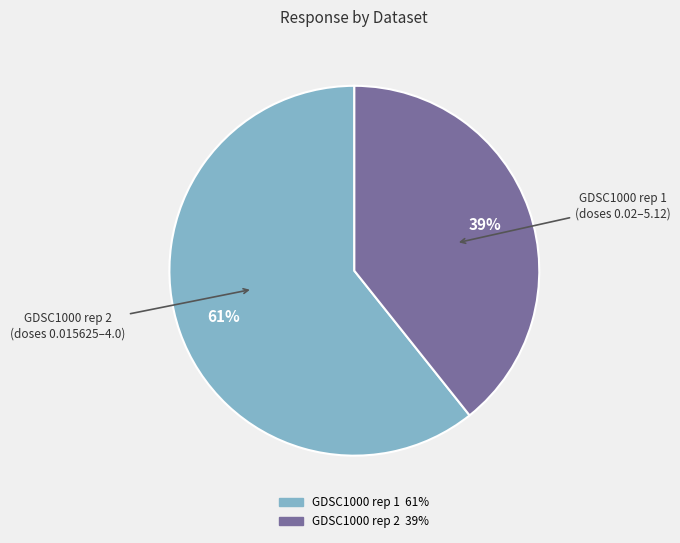

Does any single category account for the majority?

Yes